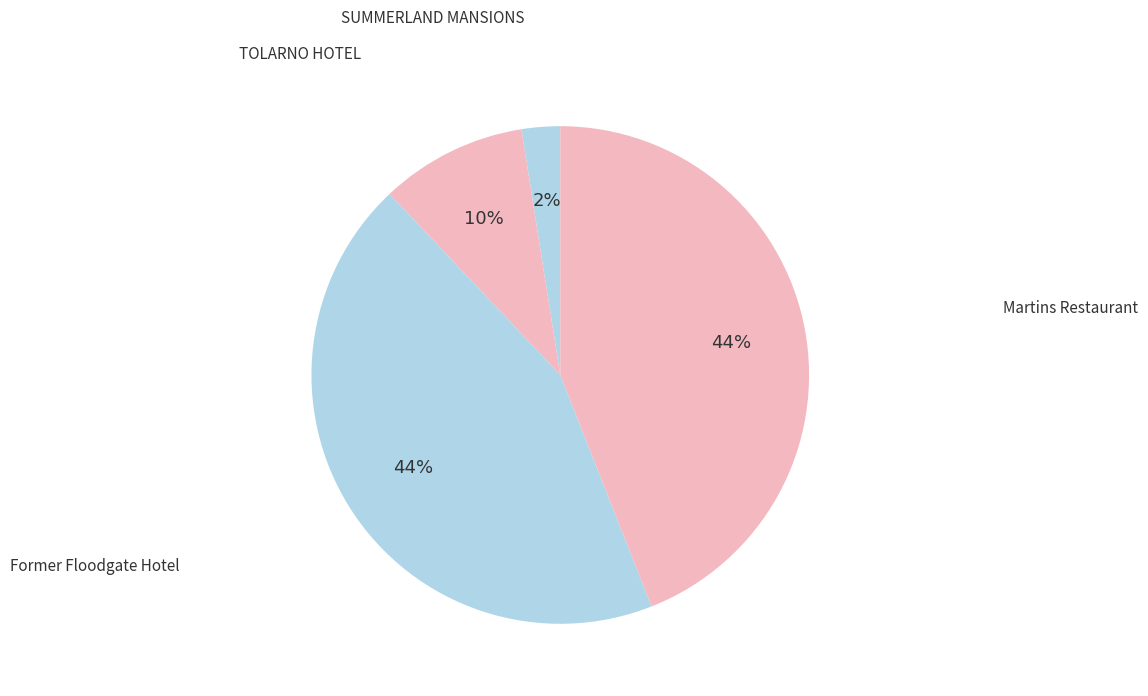

How many segments does this pie chart have?

4